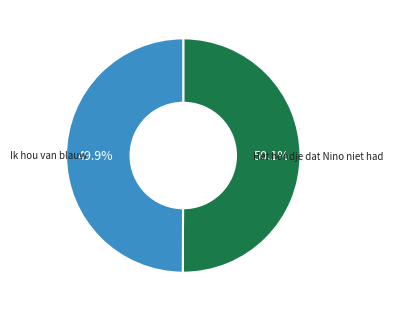

Is there any slice that represents more than half of the pie?

Yes